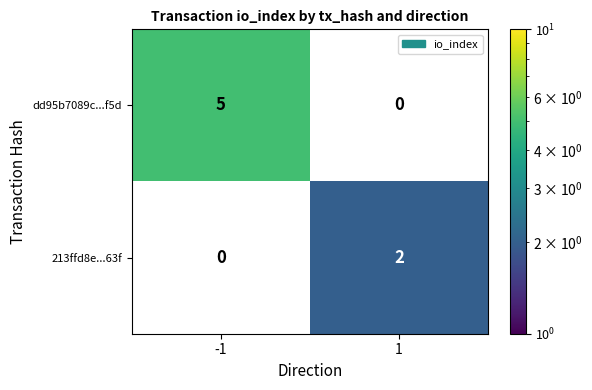

Is it true that dd95b7089c...f5d equals 5 at -1?

True